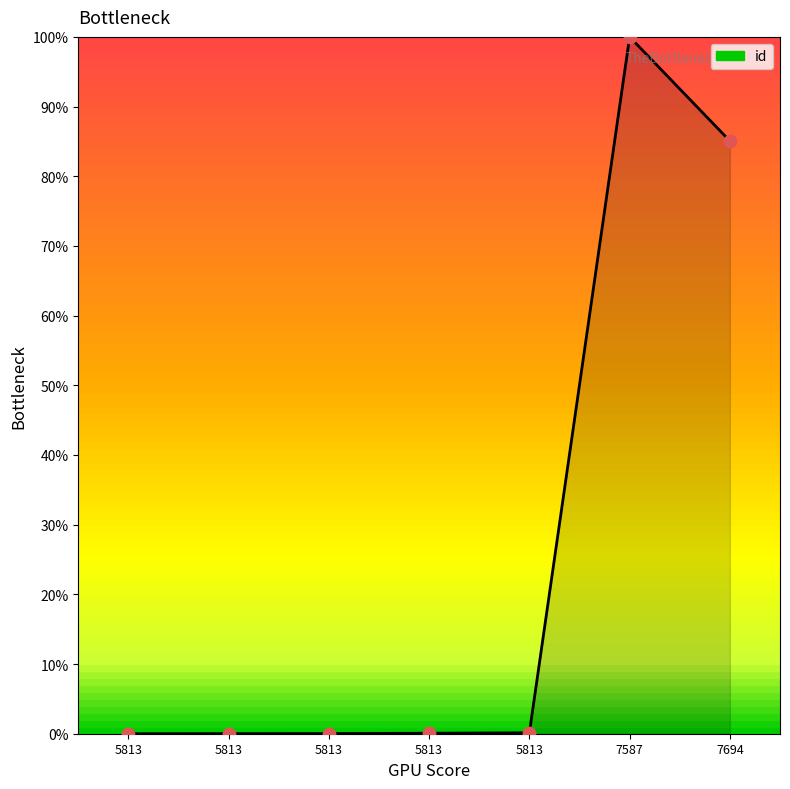

What is the change in value from 5813 to 5813?

+0.1